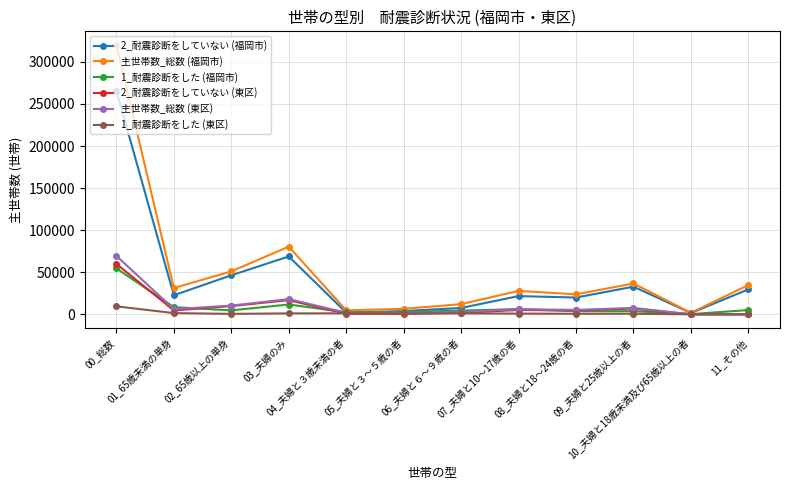

Which series has the largest range (max minus min)?

主世帯数_総数 (福岡市)